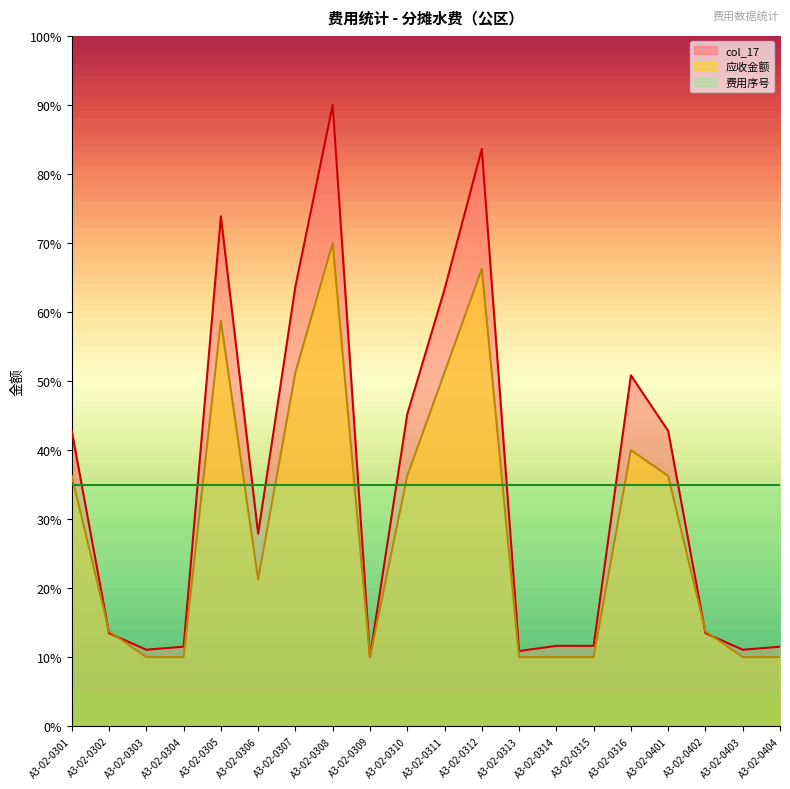

At which label does col_17 reach its peak?

A3-02-0308